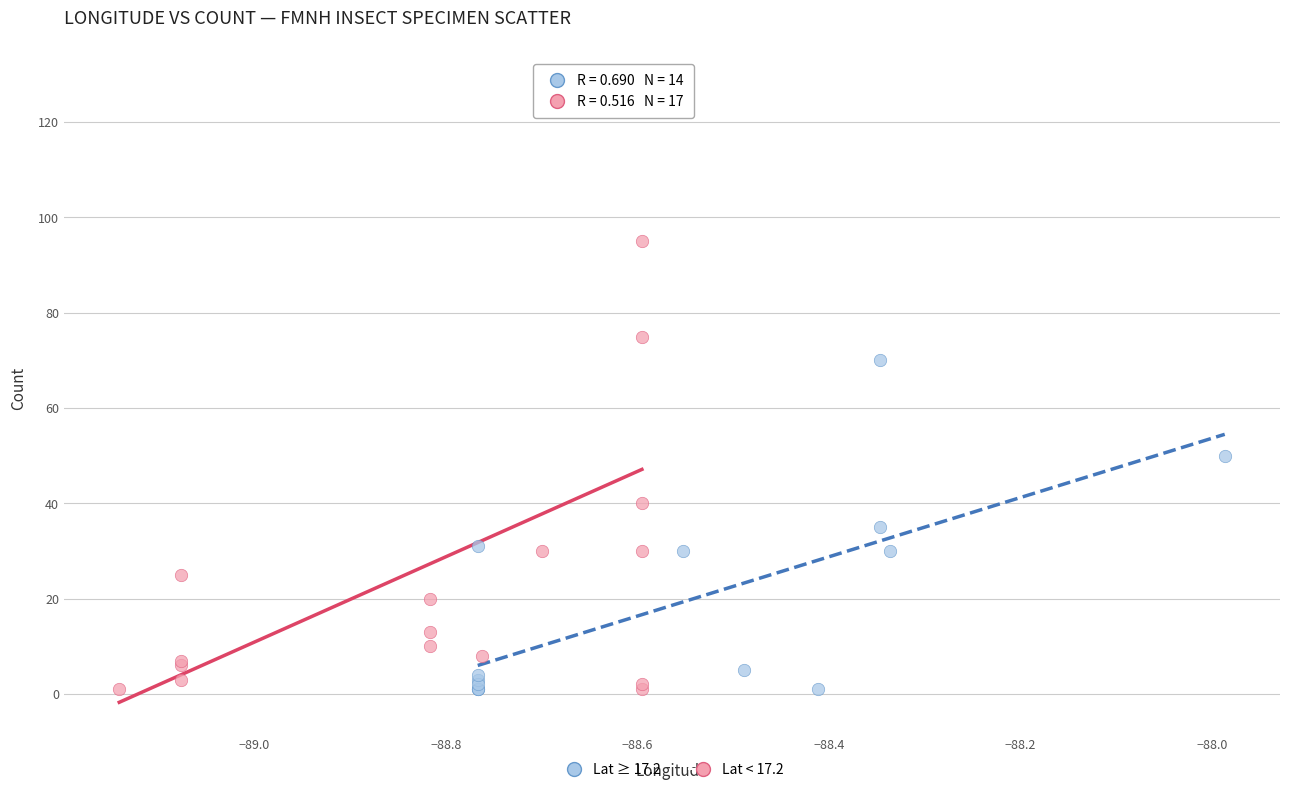

Which series contains the highest Y value?

Lat < 17.2